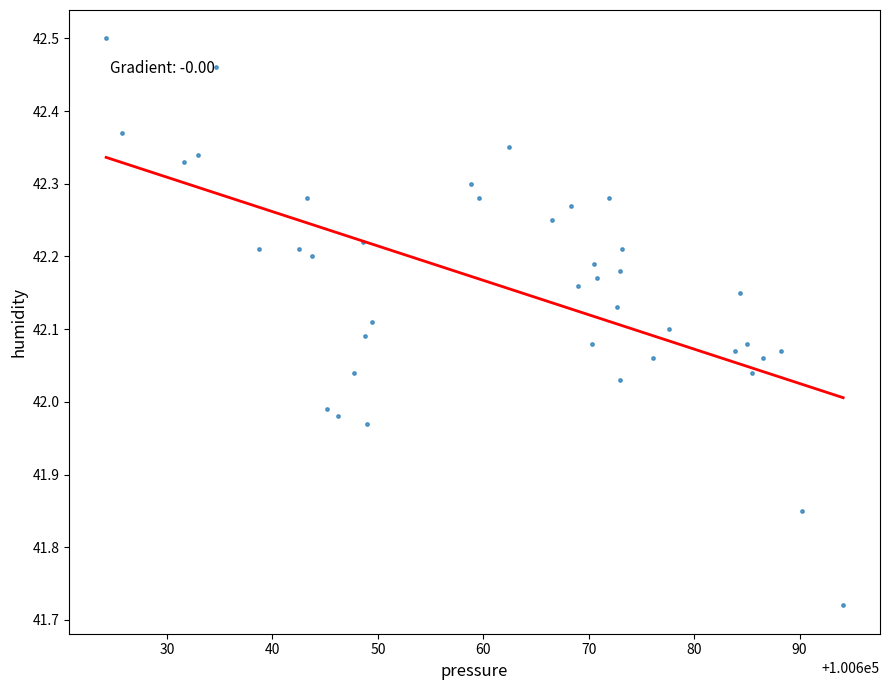

What is the range of X values (max minus min)?

69.9